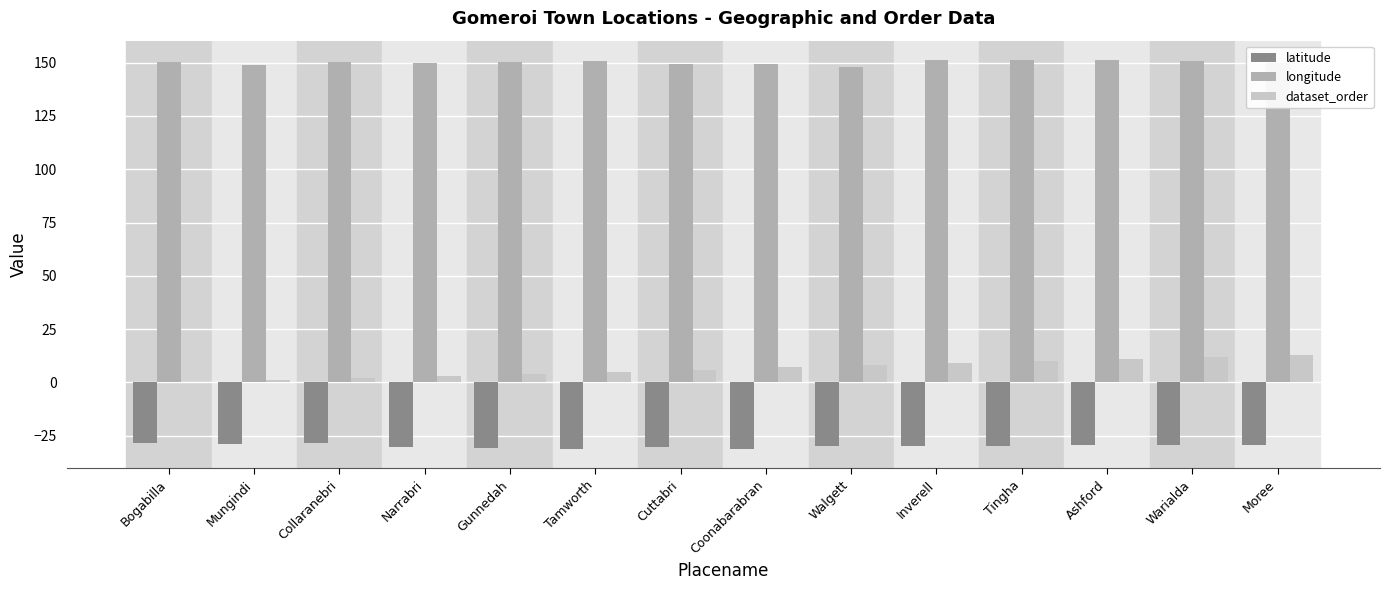

How many groups of bars are there?

14